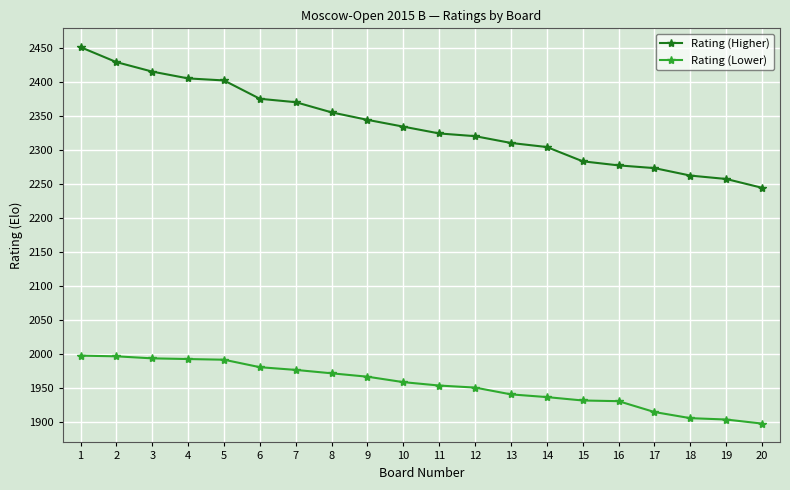

What is the spread (max minus min) of values at 3?

422